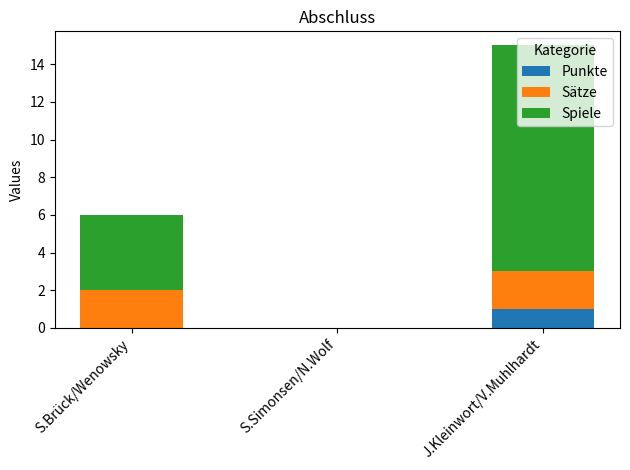

Are the bars grouped side by side (vs. stacked)?

No